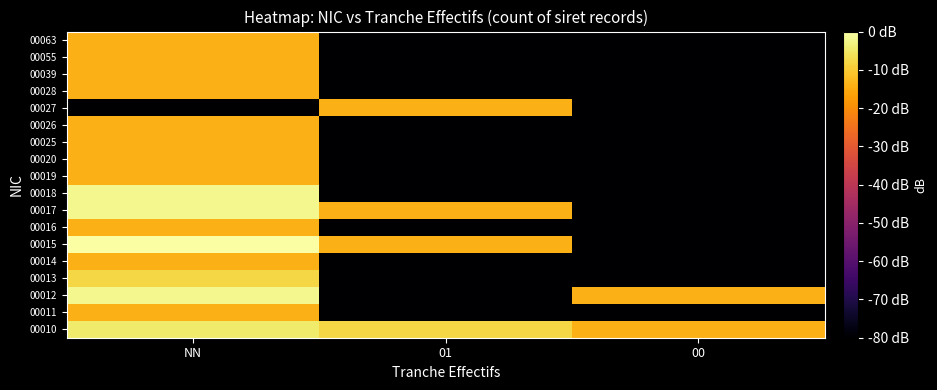

Reading left to right, list all the values displayed in this chart.

00010: NN=-4.4	01=-8.0	00=-14.0
00011: NN=-14.0	01=-80.0	00=-80.0
00012: NN=-1.9	01=-80.0	00=-14.0
00013: NN=-8.0	01=-80.0	00=-80.0
00014: NN=-14.0	01=-80.0	00=-80.0
00015: NN=0.0	01=-14.0	00=-80.0
00016: NN=-14.0	01=-80.0	00=-80.0
00017: NN=-1.9	01=-14.0	00=-80.0
00018: NN=-1.9	01=-80.0	00=-80.0
00019: NN=-14.0	01=-80.0	00=-80.0
00020: NN=-14.0	01=-80.0	00=-80.0
00025: NN=-14.0	01=-80.0	00=-80.0
00026: NN=-14.0	01=-80.0	00=-80.0
00027: NN=-80.0	01=-14.0	00=-80.0
00028: NN=-14.0	01=-80.0	00=-80.0
00039: NN=-14.0	01=-80.0	00=-80.0
00055: NN=-14.0	01=-80.0	00=-80.0
00063: NN=-14.0	01=-80.0	00=-80.0